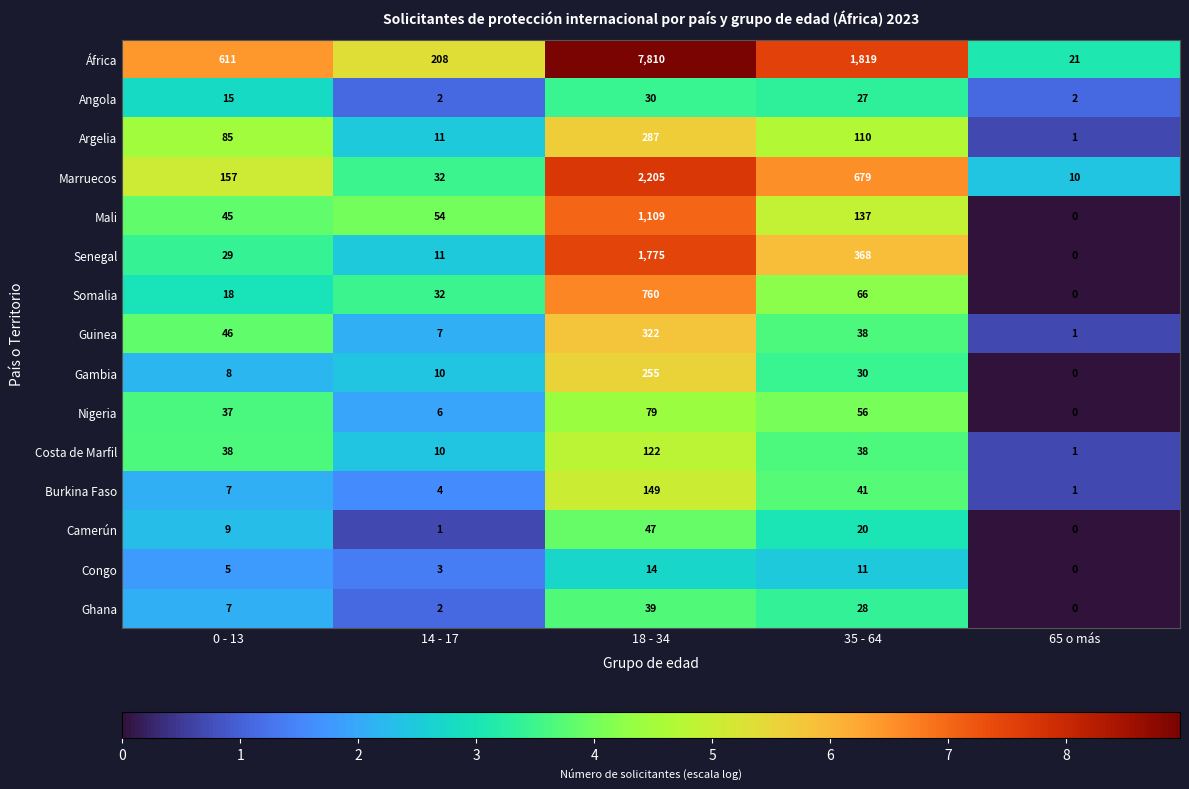

Which series has the widest spread of values?

África